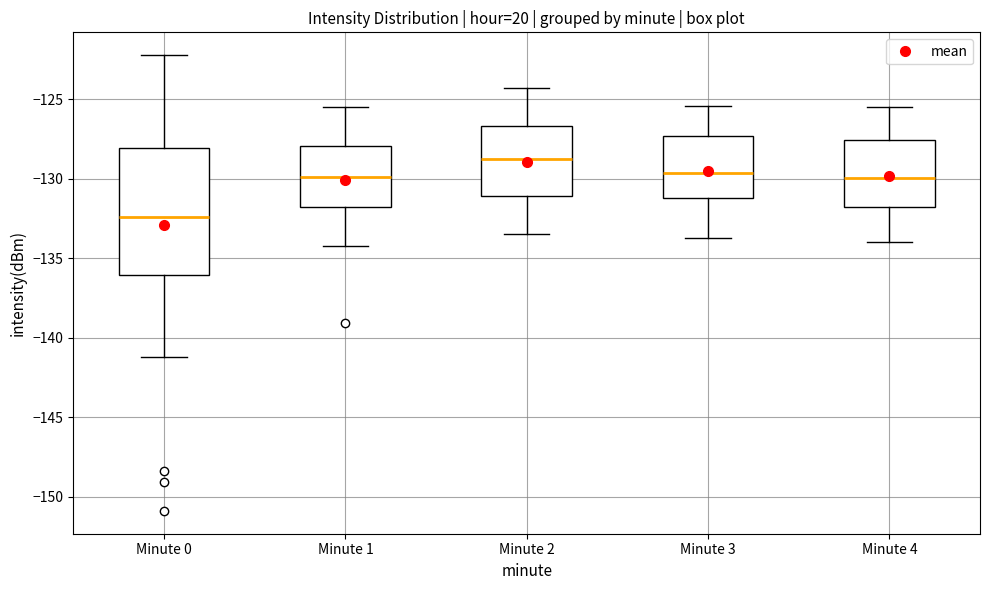

Reading left to right, transcribe this box plot: for each box, give where its median line is, the range the box spans, and where its two whiskers end, as read against the y-axis. The values are not printed on the chart, so give them approximately, as read against the axis.

Minute 0: median -132.5, box -136.0 to -128.0, whiskers -141.0 to -122.0
Minute 1: median -130.0, box -132.0 to -128.0, whiskers -134.0 to -125.5
Minute 2: median -128.5, box -131.0 to -126.5, whiskers -133.5 to -124.5
Minute 3: median -129.5, box -131.0 to -127.5, whiskers -133.5 to -125.5
Minute 4: median -130.0, box -131.5 to -127.5, whiskers -134.0 to -125.5